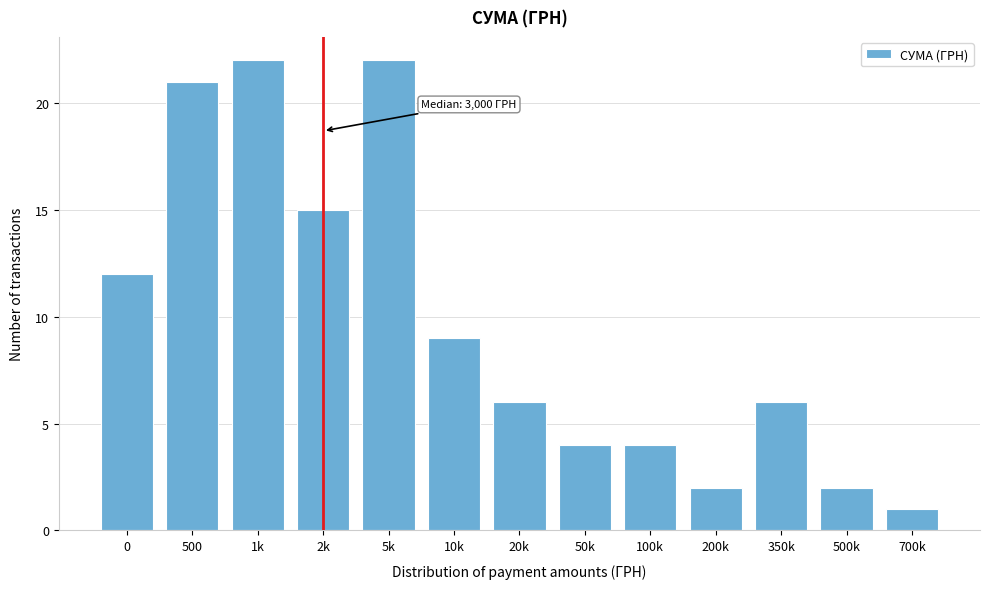

Reading left to right, what are all the values shown in this chart?

0=12	500=21	1k=22	2k=15	5k=22	10k=9	20k=6	50k=4	100k=4	200k=2	350k=6	500k=2	700k=1